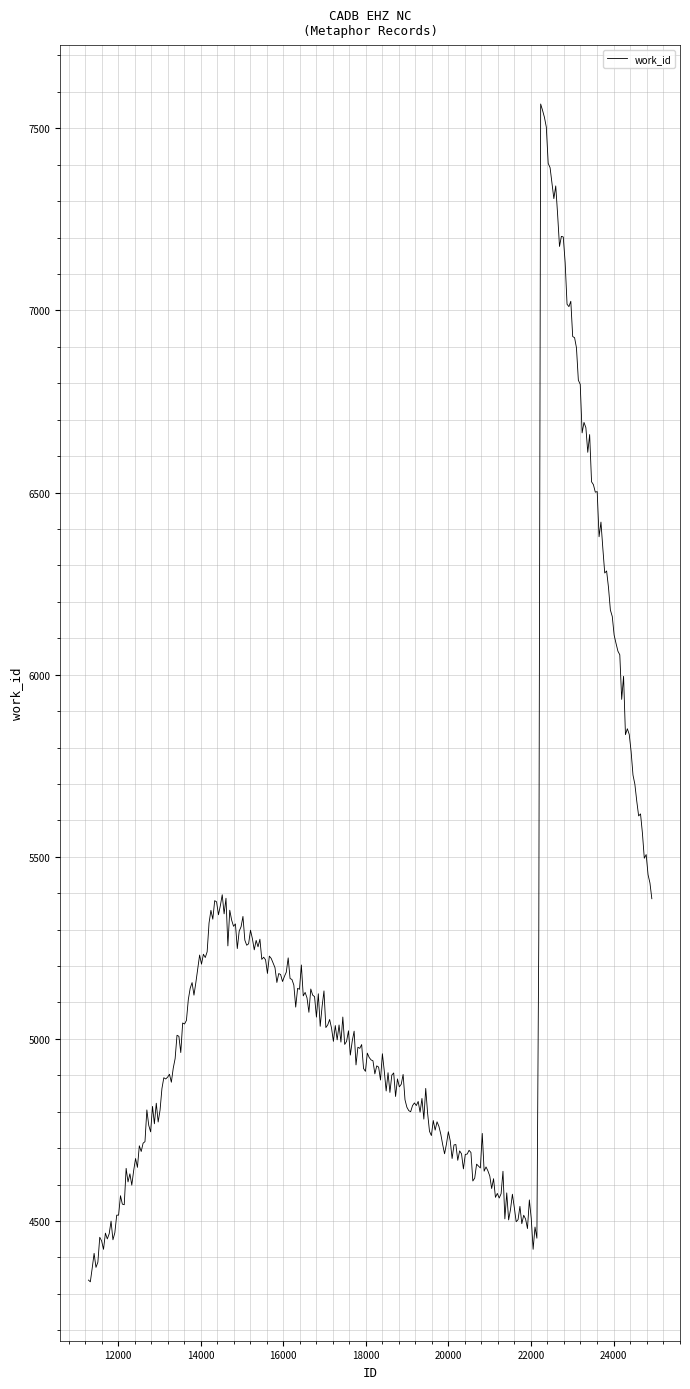

What is the difference between the maximum and minimum values?

3233.8